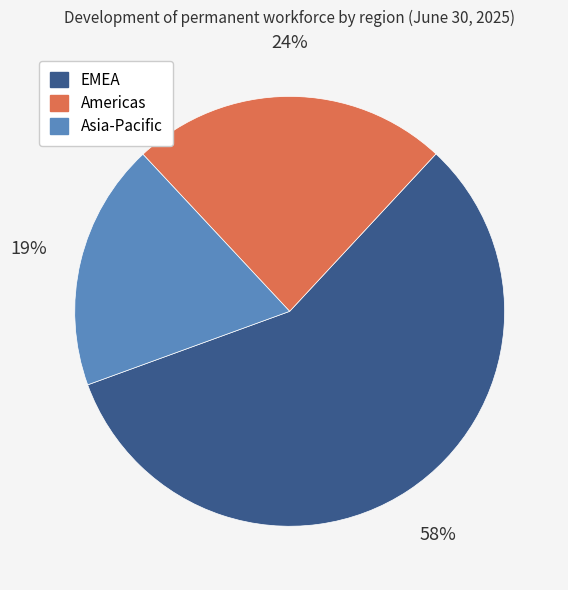

Count the number of slices in the pie.

3